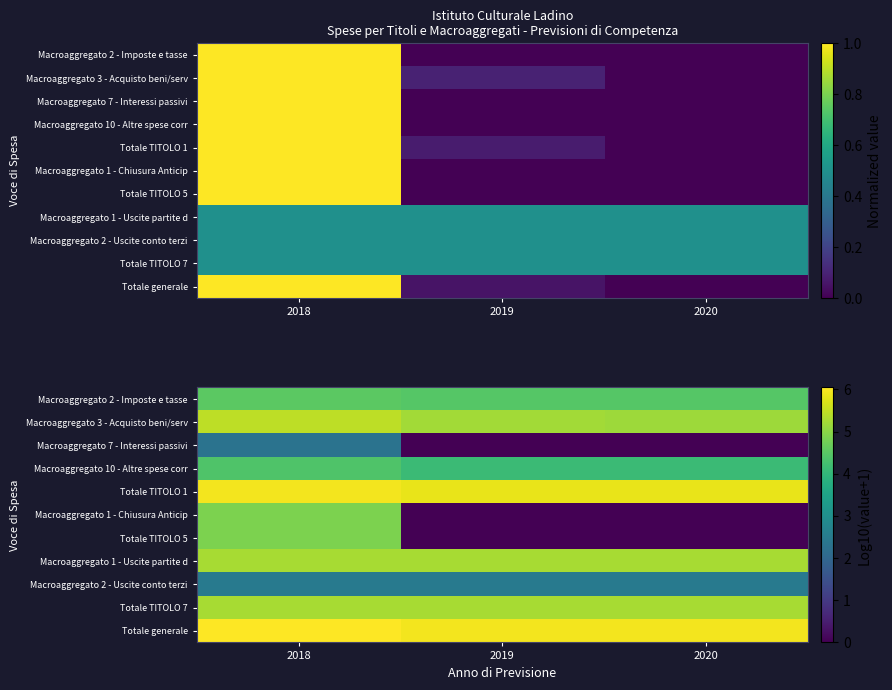

How many series are shown in this chart?

11